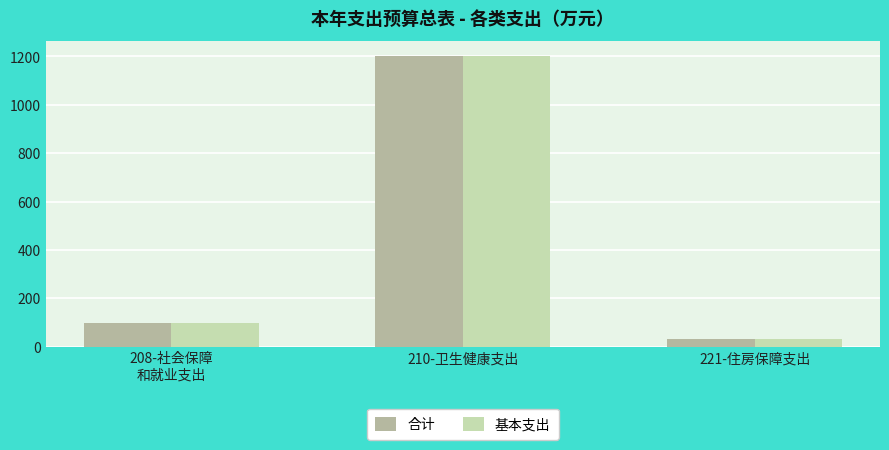

What position from the left is 208-社会保障
和就业支出?

1